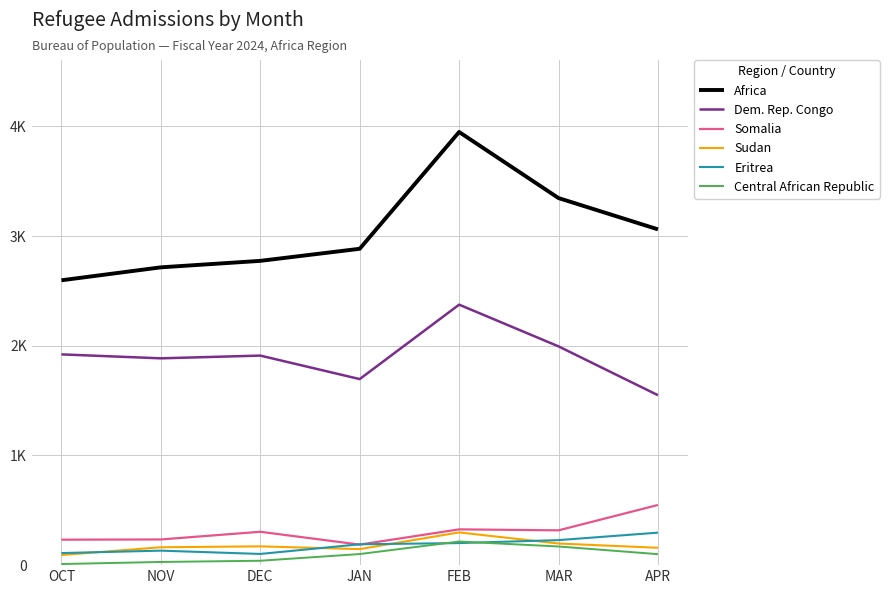

Which label corresponds to the smallest value in the chart?

OCT